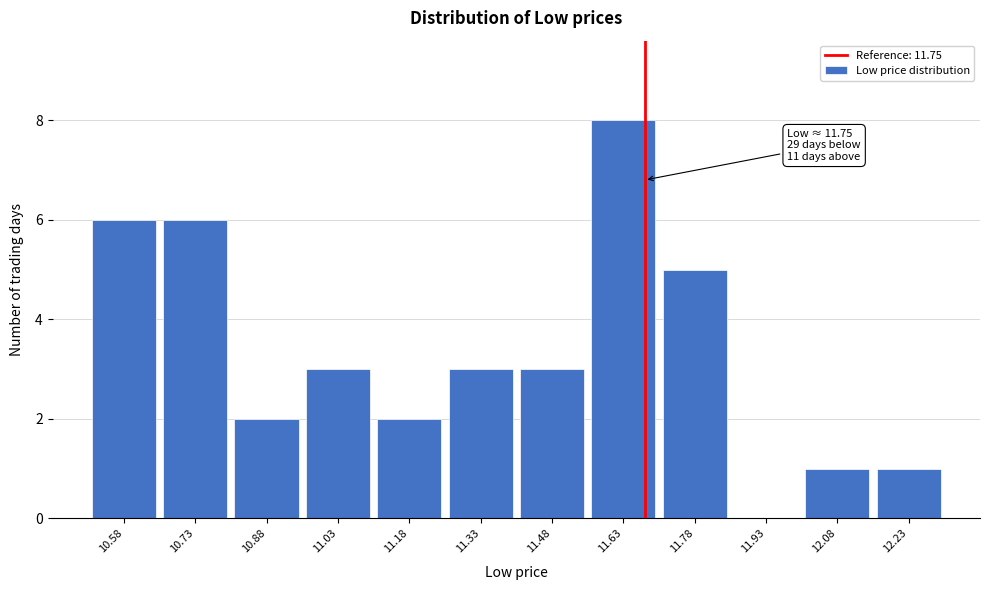

Reading left to right, transcribe all the data shown in this chart.

10.58=6	10.73=6	10.88=2	11.03=3	11.18=2	11.33=3	11.48=3	11.63=8	11.78=5	11.93=0	12.08=1	12.23=1